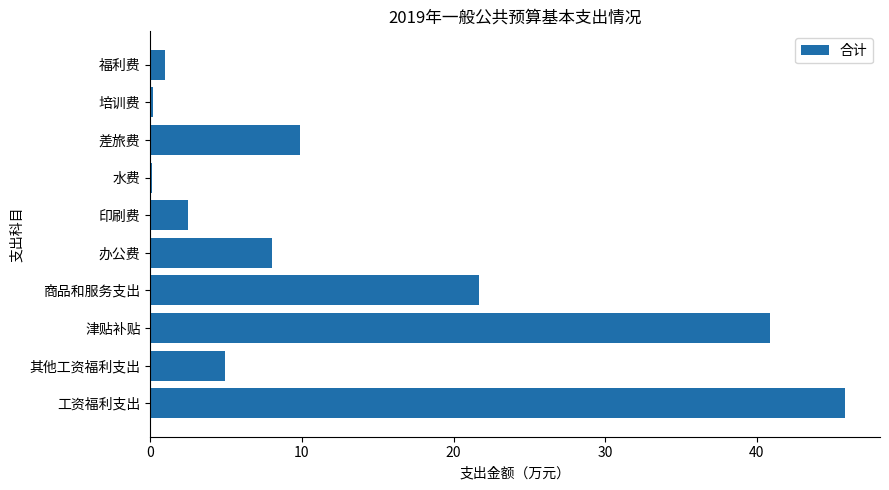

What value does the data have at 差旅费?

9.9